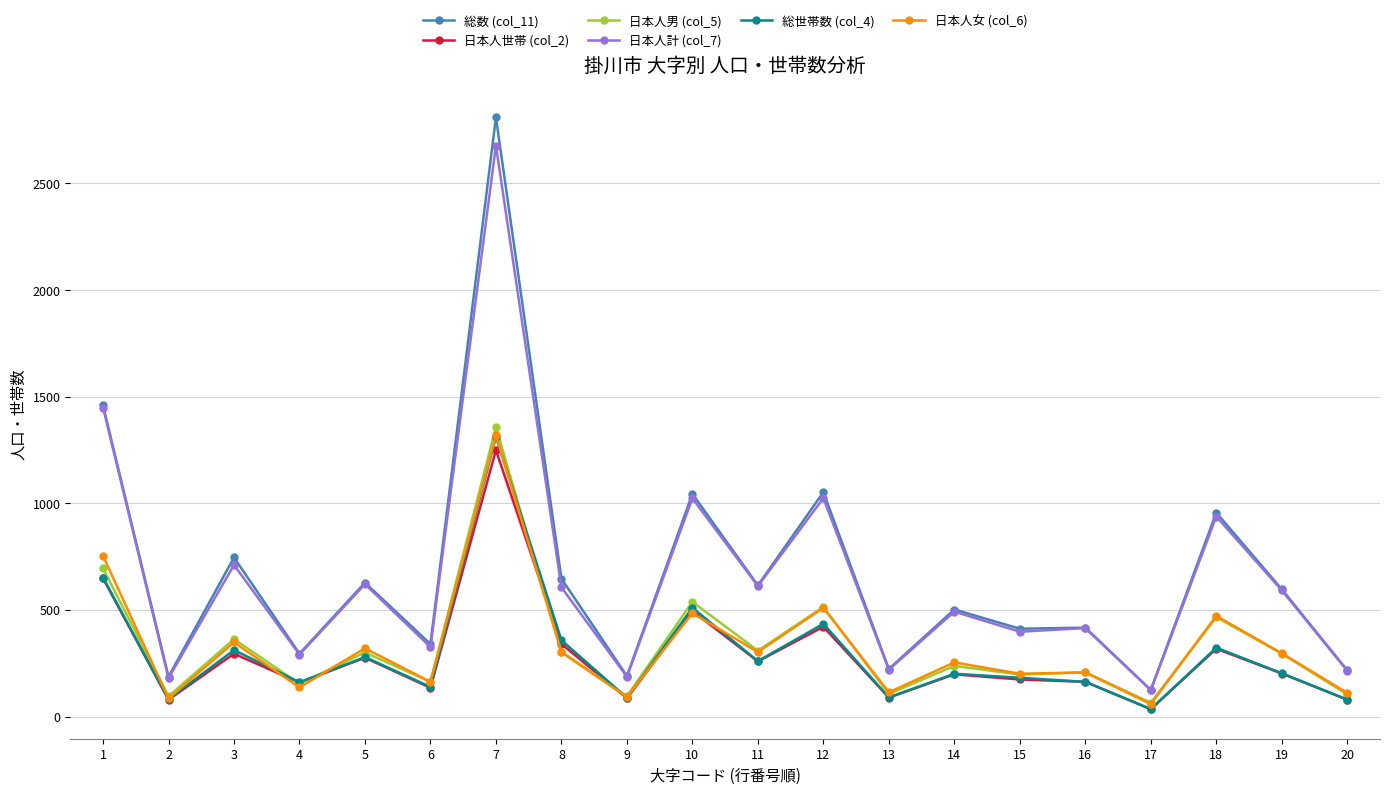

Which series has the largest range (max minus min)?

総数 (col_11)